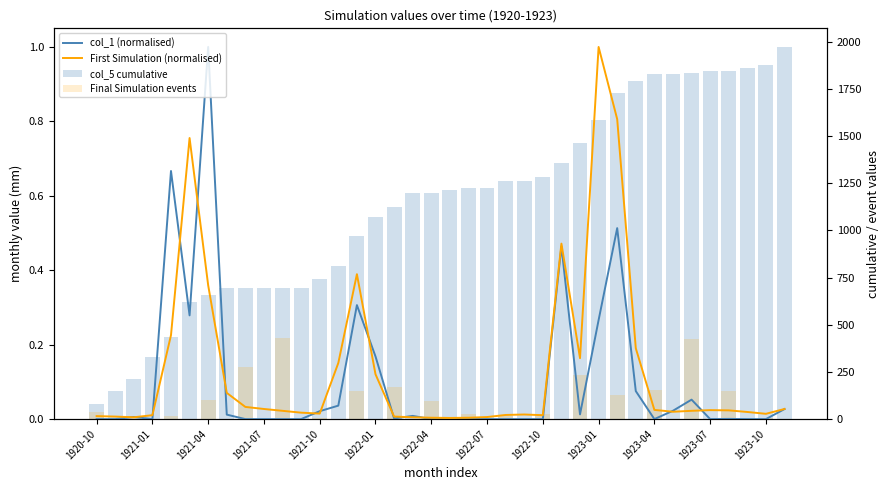

True or false: col_5 cumulative has a value of 1804.4 at 1922-10.

False